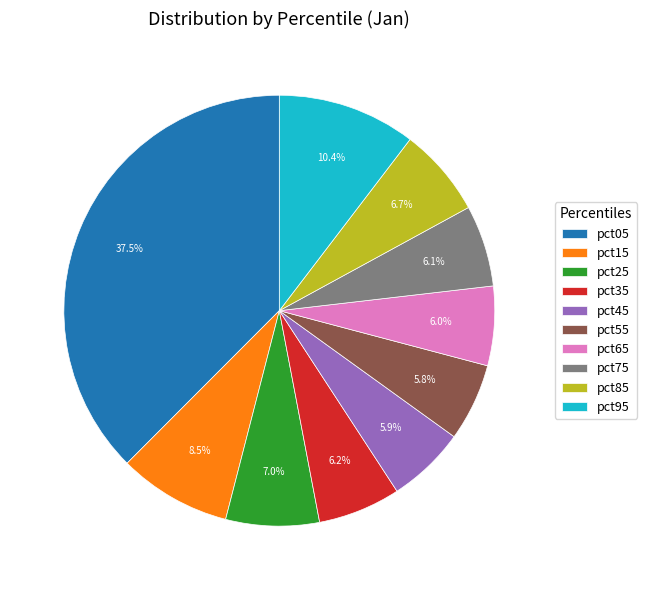

The pct55 slice represents 1% of the pie. True or false?

False